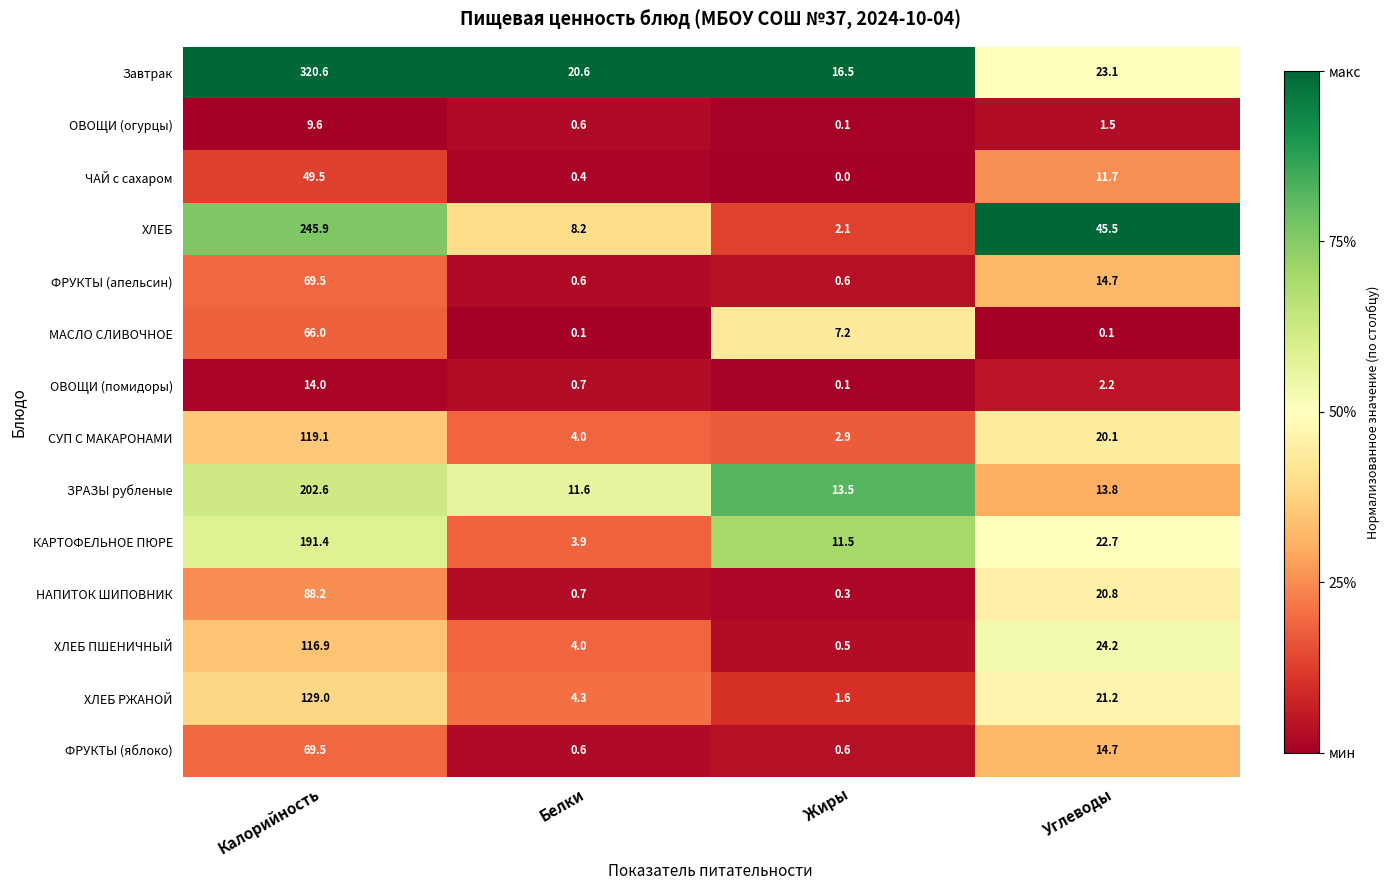

Is it true that ФРУКТЫ (яблоко) equals 0.6 at Жиры?

True